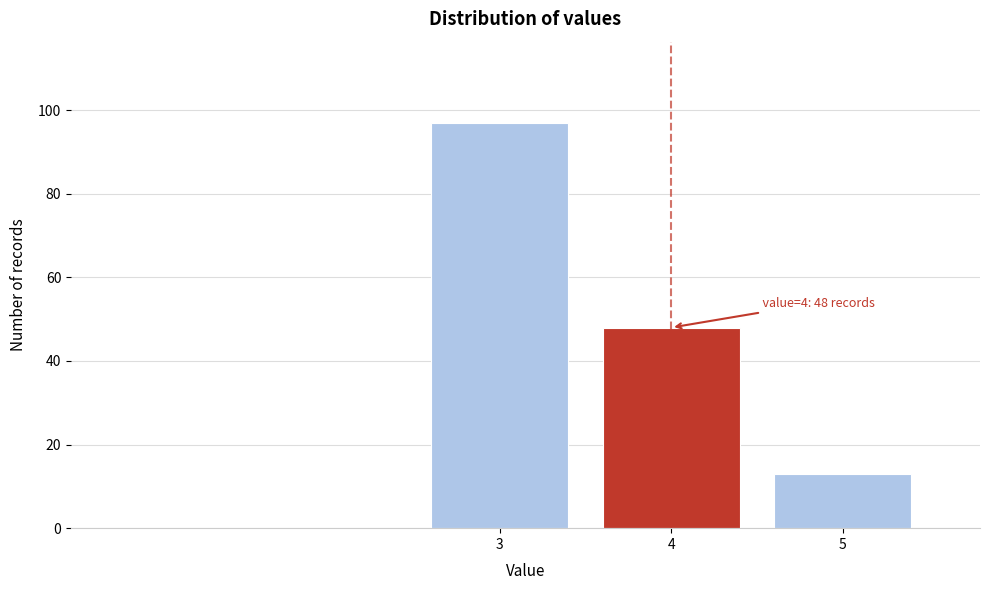

Reading left to right, transcribe all the data shown in this chart.

3=97	4=48	5=13